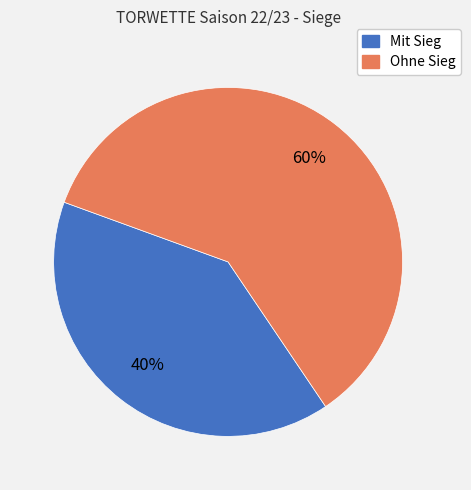

How many segments does this pie chart have?

2